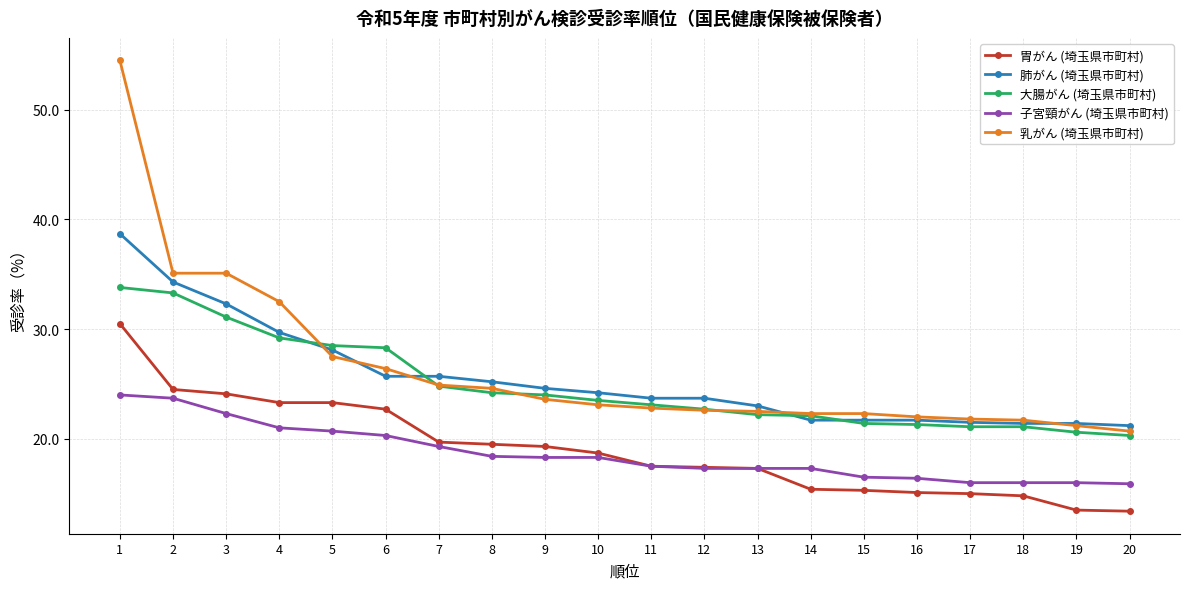

What is the difference between the second highest and second lowest values in the 乳がん (埼玉県市町村) series?

13.9